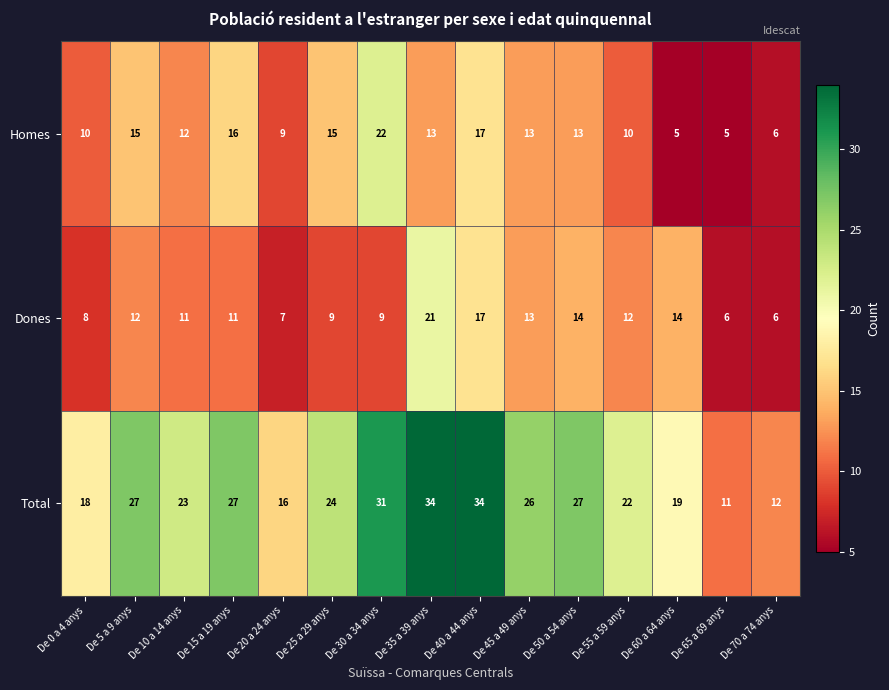

At how many categories does at least one series exceed 30?

3